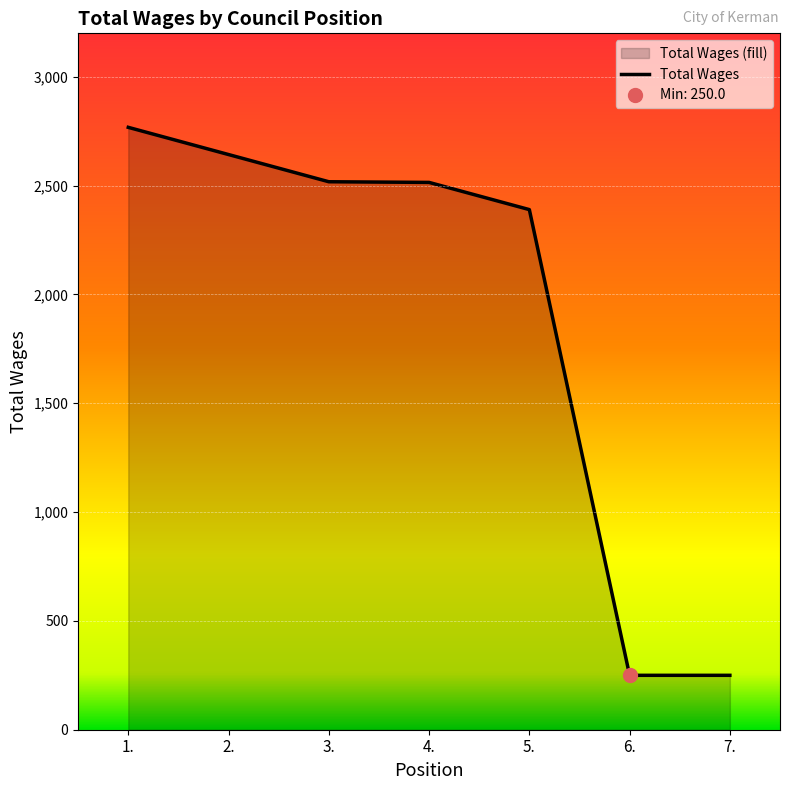

Where is the data nearest to the value 1509?

5.